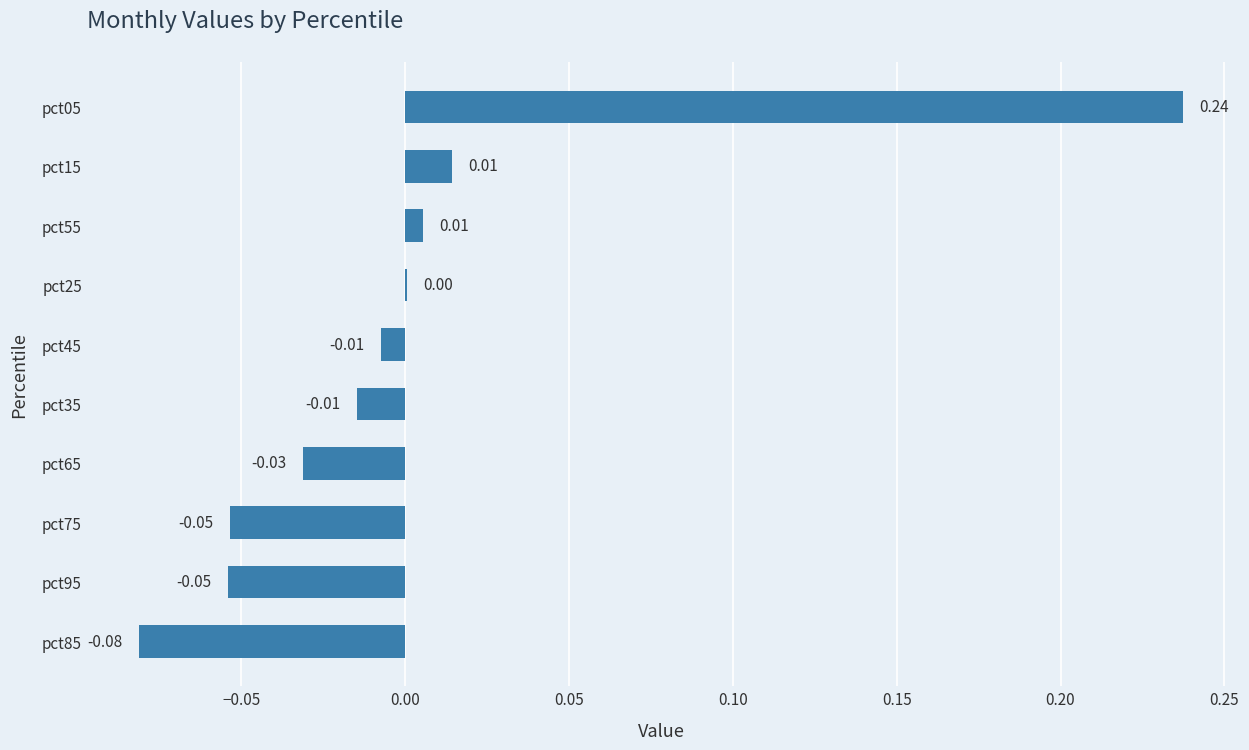

Which has a higher value, pct05 or pct45?

pct05